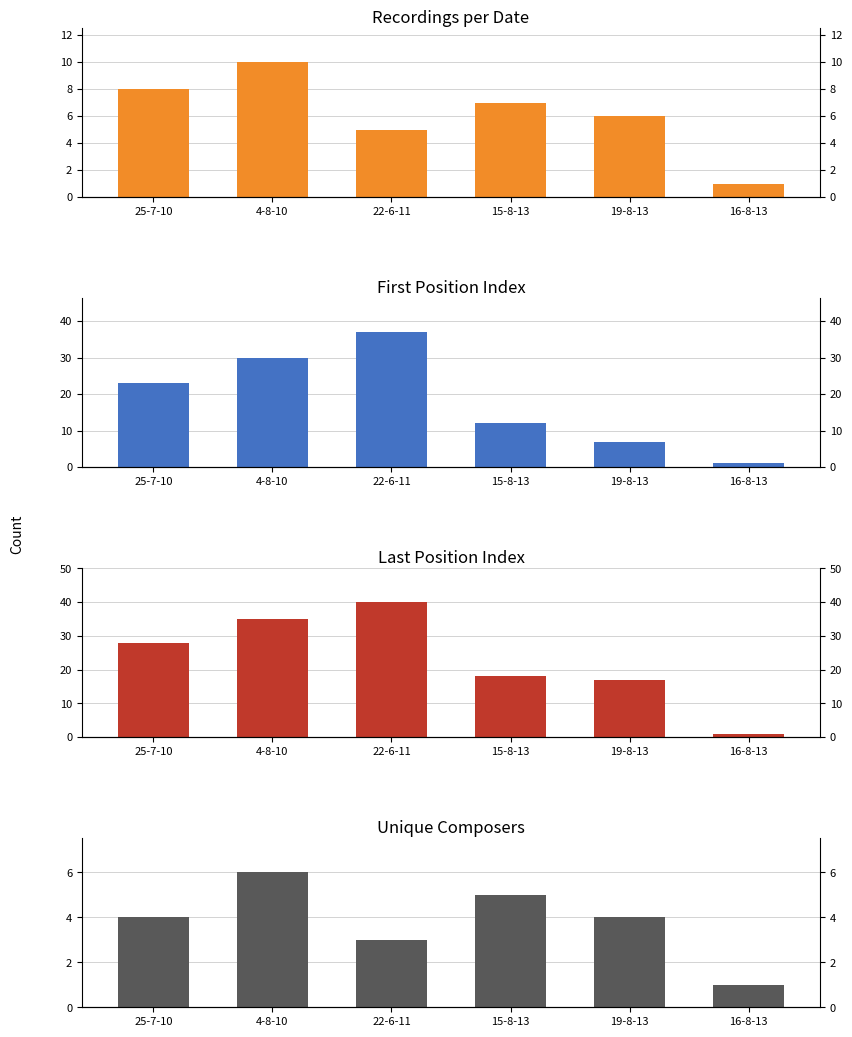

Is the value of Last Position Index at 15-8-13 greater than the value of First Position Index at 15-8-13?

Yes